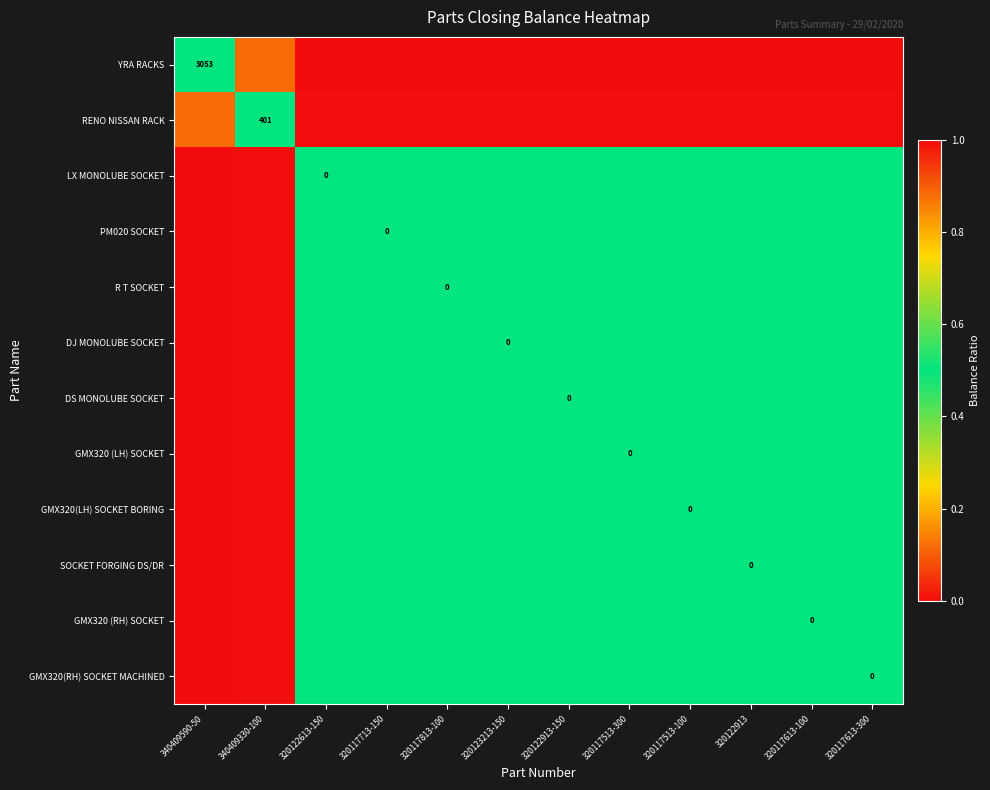

True or false: GMX320(LH) SOCKET BORING has a value of 0.5 at 320117613-100.

True